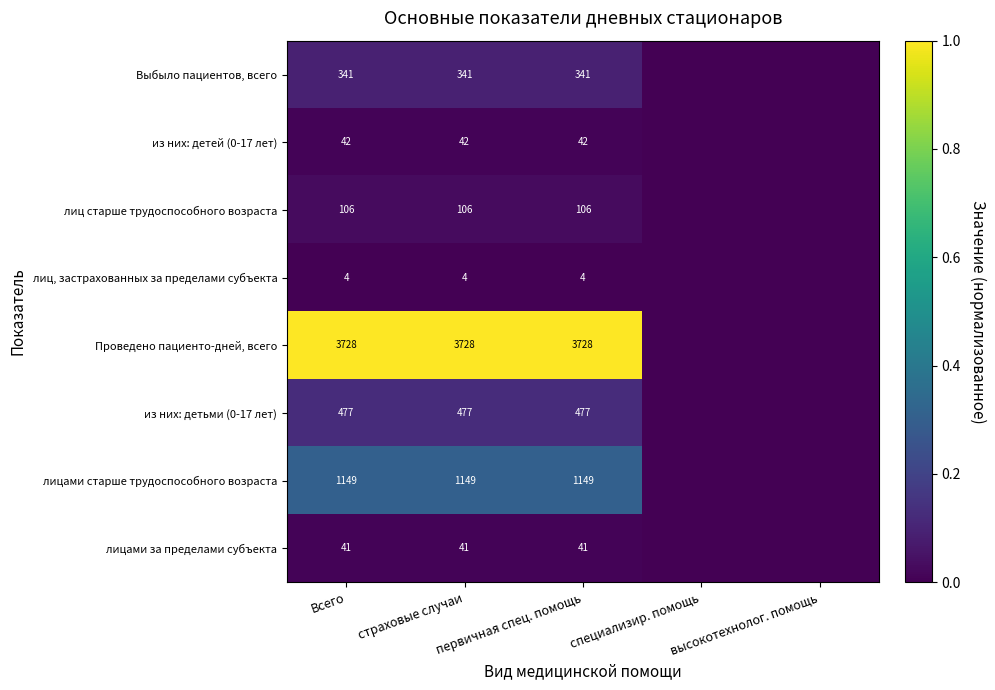

What is the sum of the Выбыло пациентов, всего values at страховые случаи and первичная спец. помощь?

682